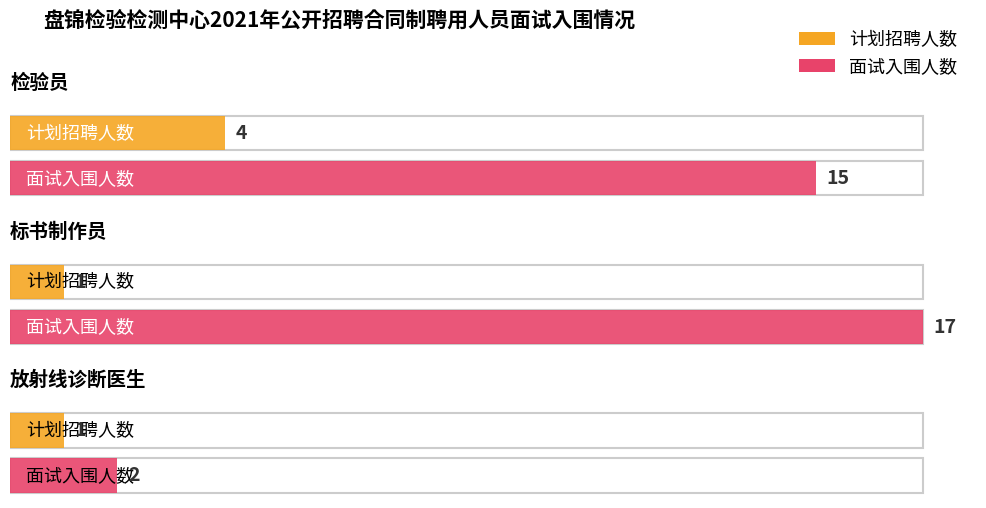

What is the label of the 1st bar from the left?

检验员